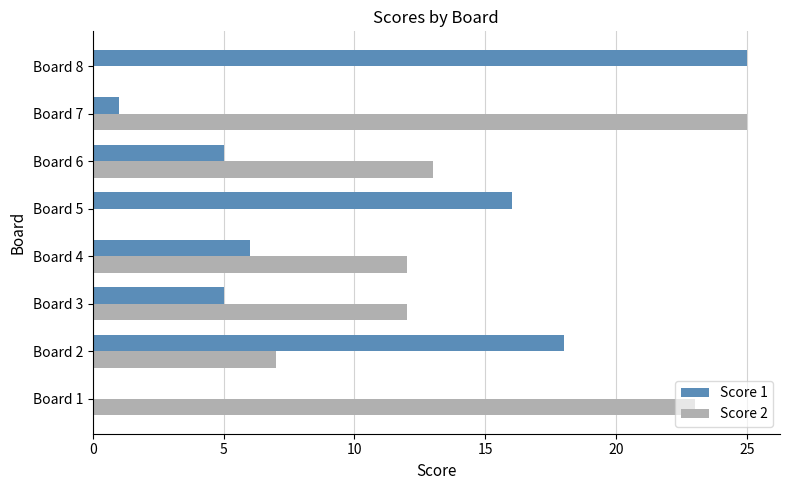

What is the sum of all Score 2 values?

92